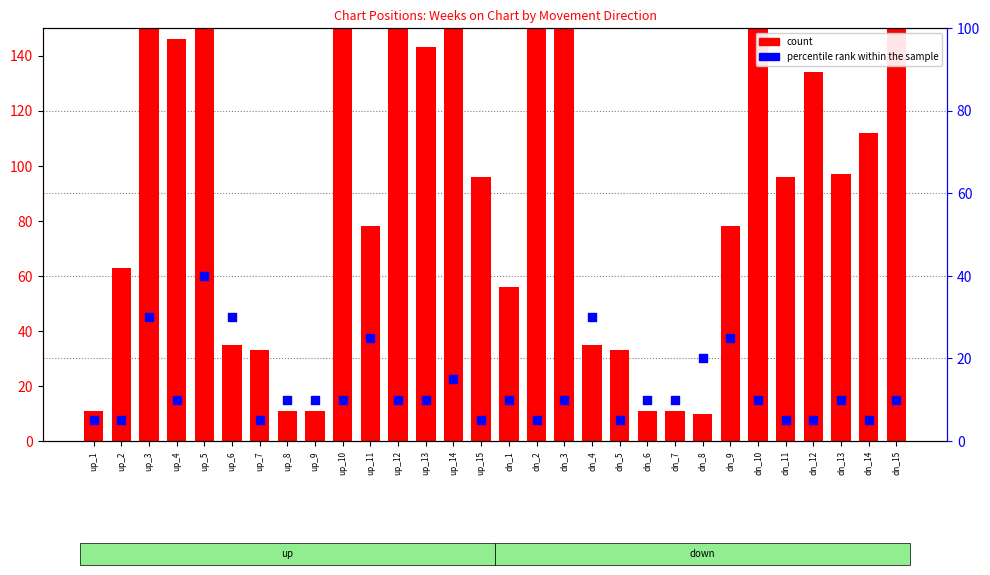

Is the value of percentile rank within the sample at up_7 greater than the value of count at dn_13?

No